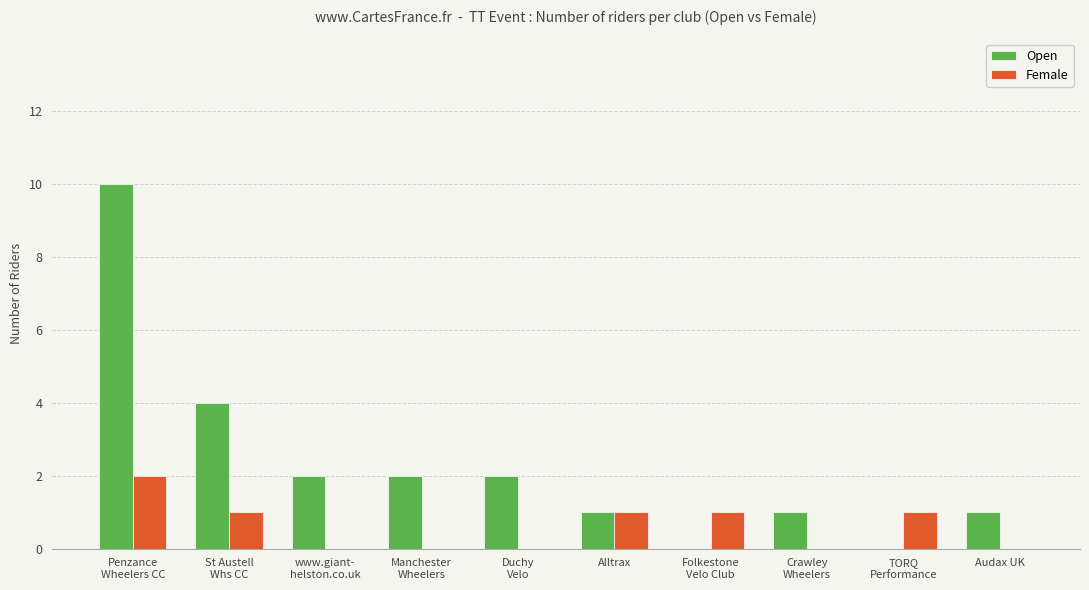

How many series are shown in this chart?

2